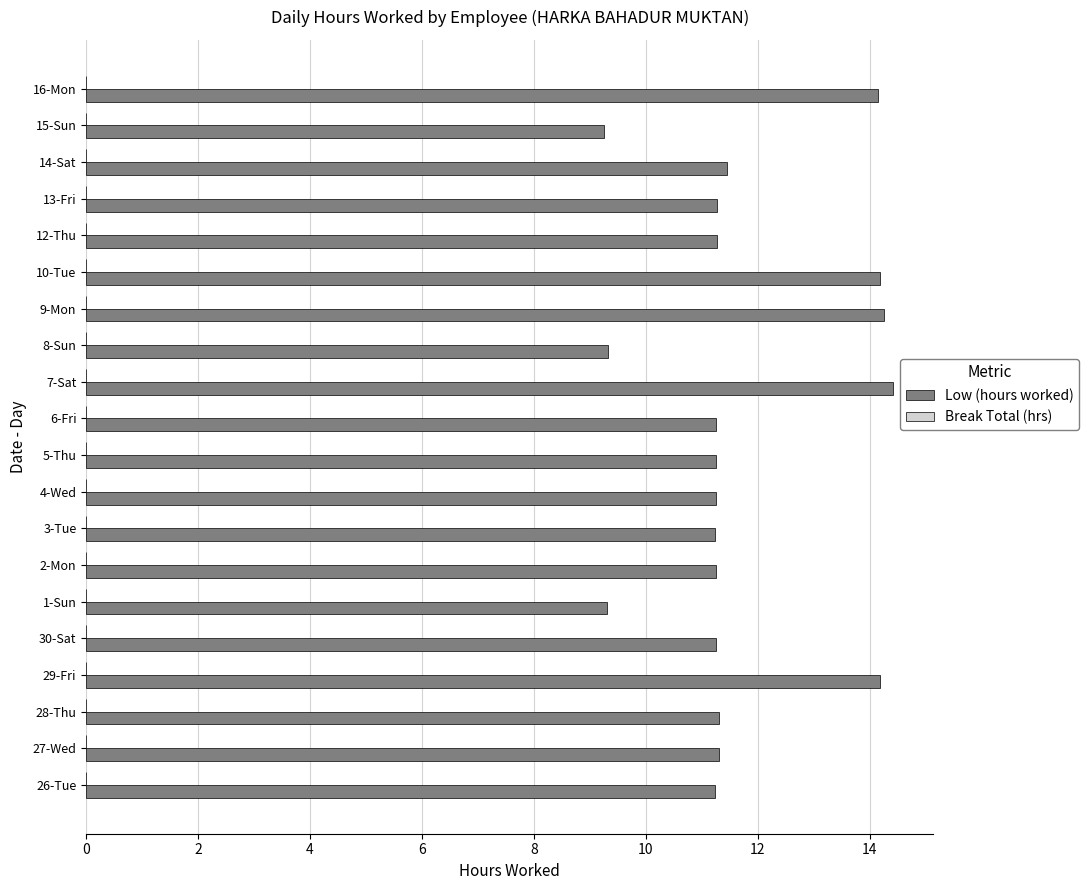

What is the maximum value shown in the chart?

14.4